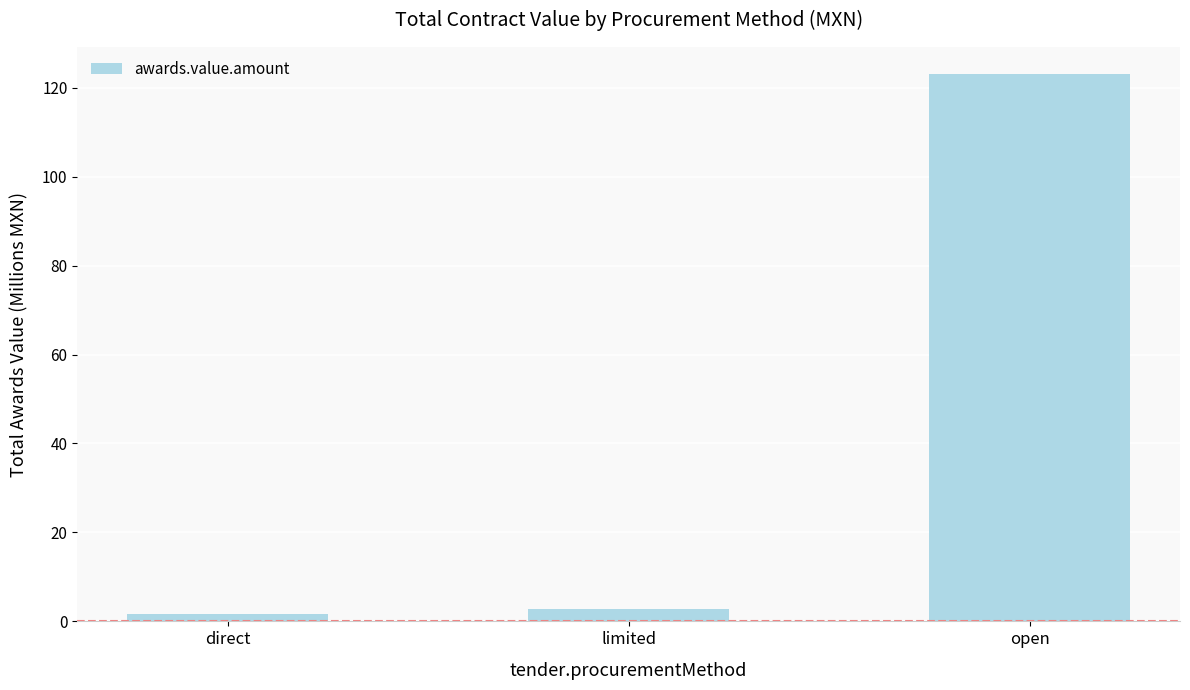

Reading left to right, what are all the values shown in this chart?

direct=1.7	limited=2.7	open=123.0